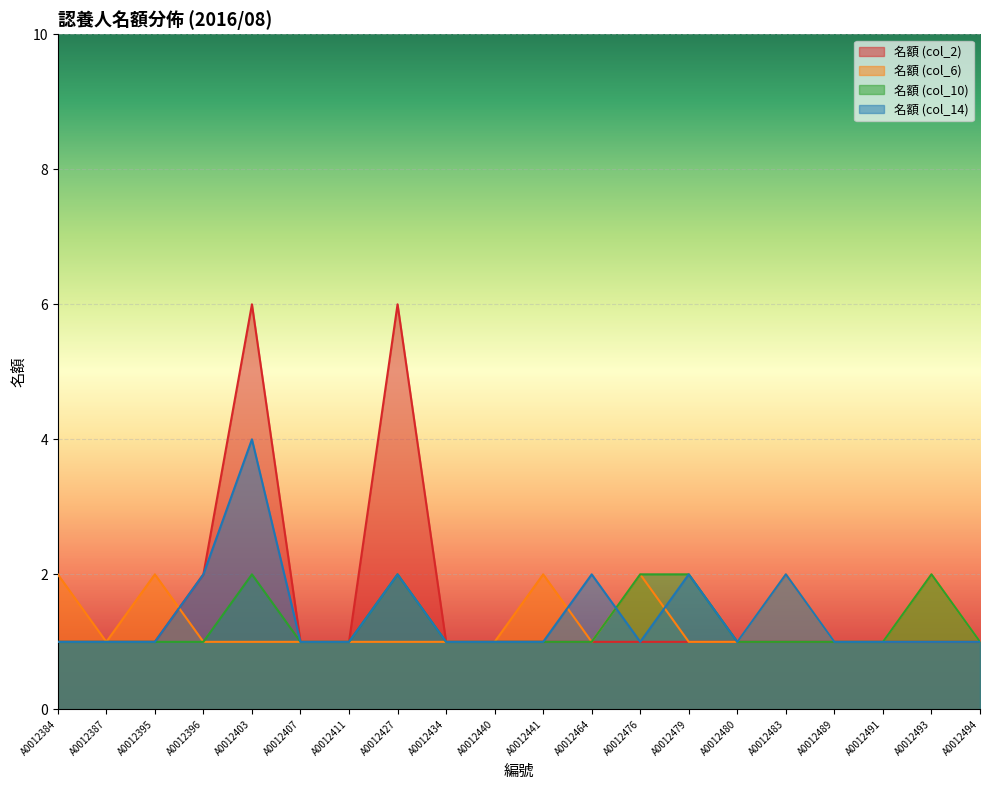

Reading left to right, list all the values displayed in this chart.

名額 (col_2): A0012384=1	A0012387=1	A0012395=1	A0012396=2	A0012403=6	A0012407=1	A0012411=1	A0012427=6	A0012434=1	A0012440=1	A0012441=1	A0012464=1	A0012476=1	A0012479=1	A0012480=1	A0012483=1	A0012489=1	A0012491=1	A0012493=1	A0012494=1
名額 (col_6): A0012384=2	A0012387=1	A0012395=2	A0012396=1	A0012403=1	A0012407=1	A0012411=1	A0012427=1	A0012434=1	A0012440=1	A0012441=2	A0012464=1	A0012476=2	A0012479=1	A0012480=1	A0012483=2	A0012489=1	A0012491=1	A0012493=2	A0012494=1
名額 (col_10): A0012384=1	A0012387=1	A0012395=1	A0012396=1	A0012403=2	A0012407=1	A0012411=1	A0012427=2	A0012434=1	A0012440=1	A0012441=1	A0012464=1	A0012476=2	A0012479=2	A0012480=1	A0012483=1	A0012489=1	A0012491=1	A0012493=2	A0012494=1
名額 (col_14): A0012384=1	A0012387=1	A0012395=1	A0012396=2	A0012403=4	A0012407=1	A0012411=1	A0012427=2	A0012434=1	A0012440=1	A0012441=1	A0012464=2	A0012476=1	A0012479=2	A0012480=1	A0012483=2	A0012489=1	A0012491=1	A0012493=1	A0012494=1